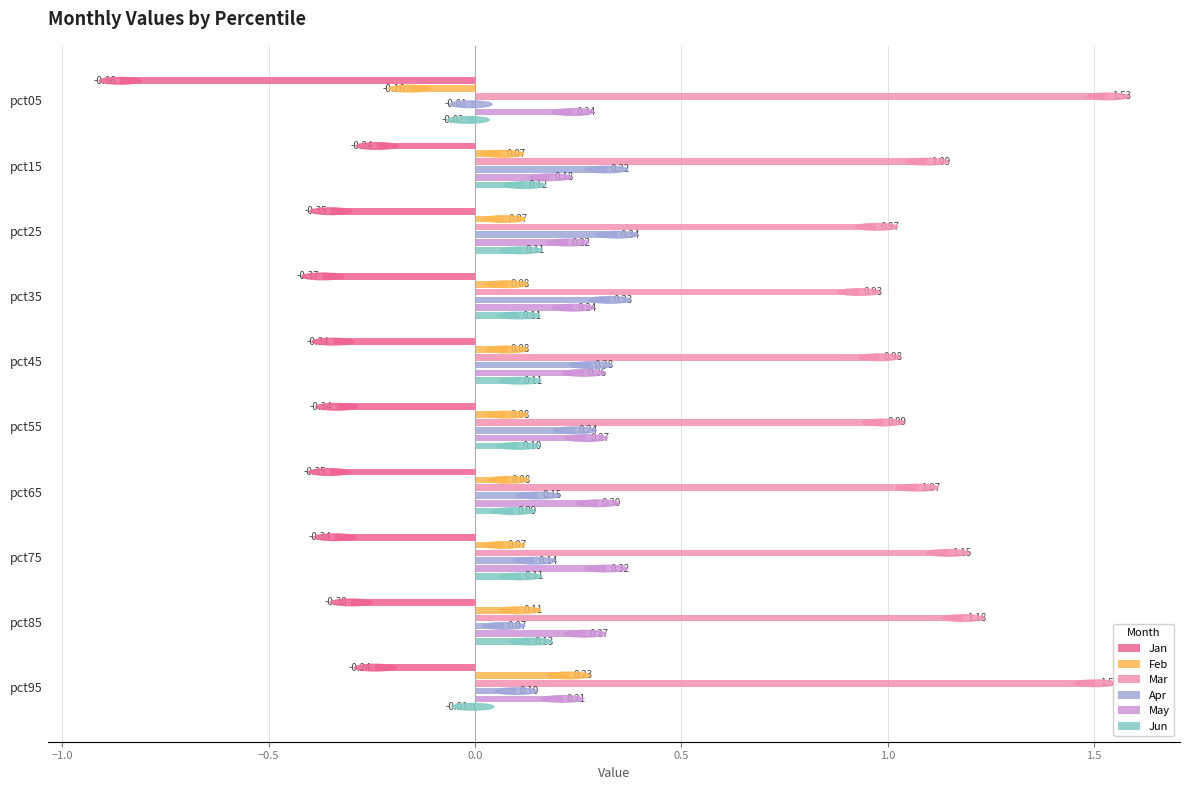

What is the total value across all series at pct75?

1.4